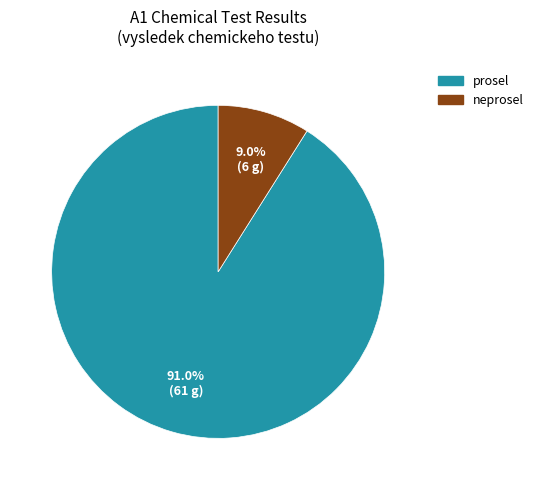

To the nearest percent, what is the difference between the prosel and neprosel slice percentages?

82%